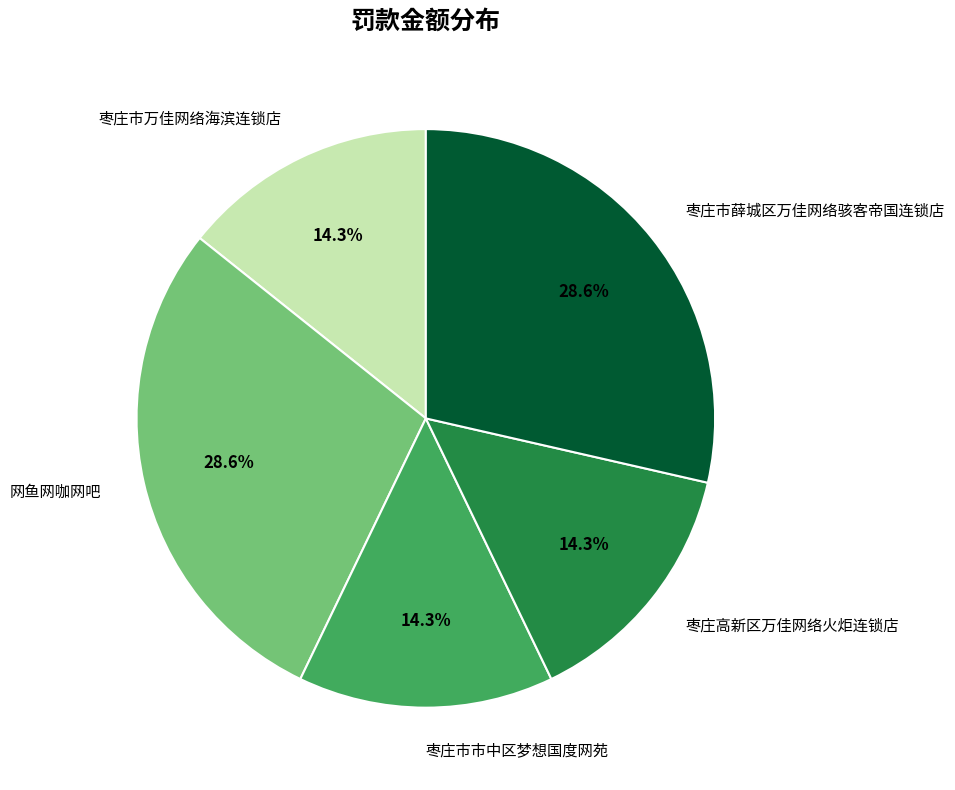

To the nearest percent, what portion does 枣庄高新区万佳网络火炬连锁店 represent?

14%